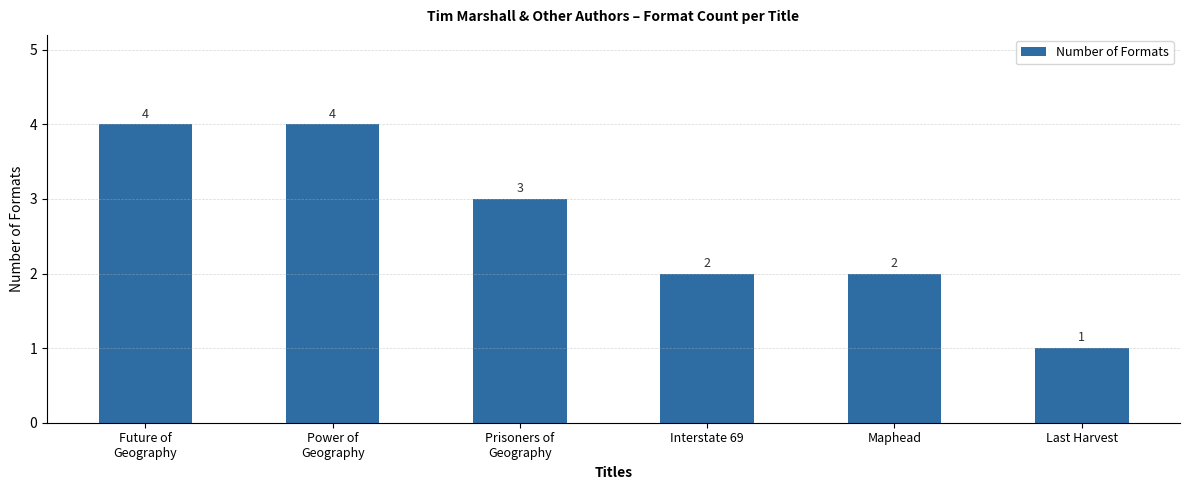

How many series are shown in this chart?

1